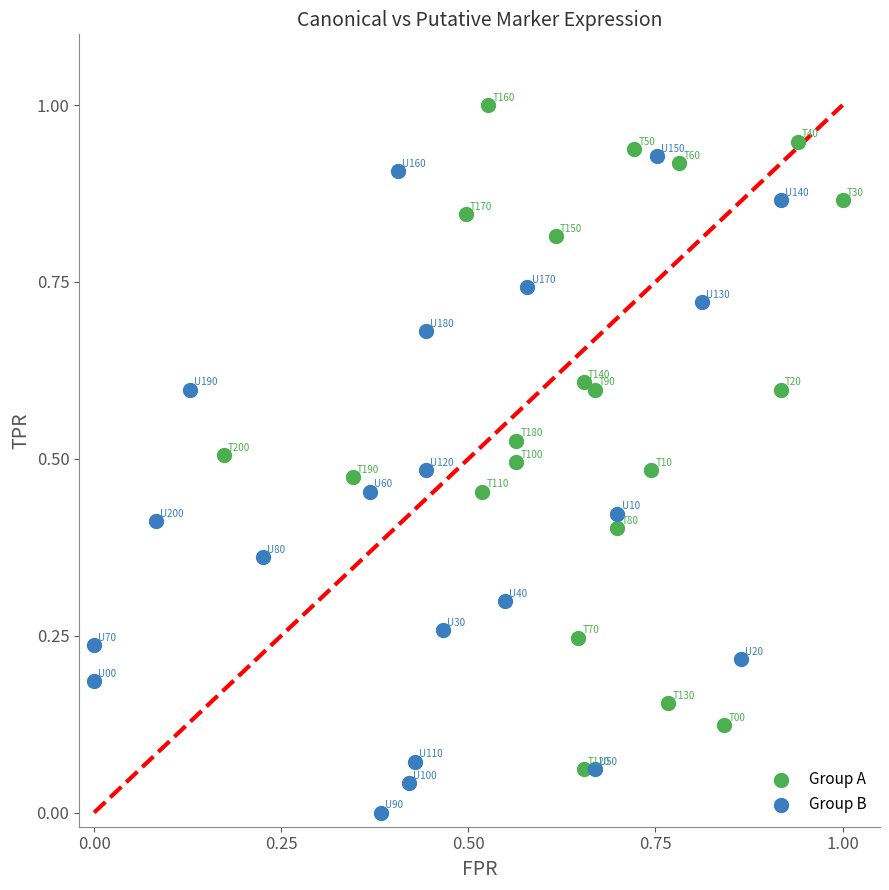

Which series reaches the minimum Y coordinate?

Group B